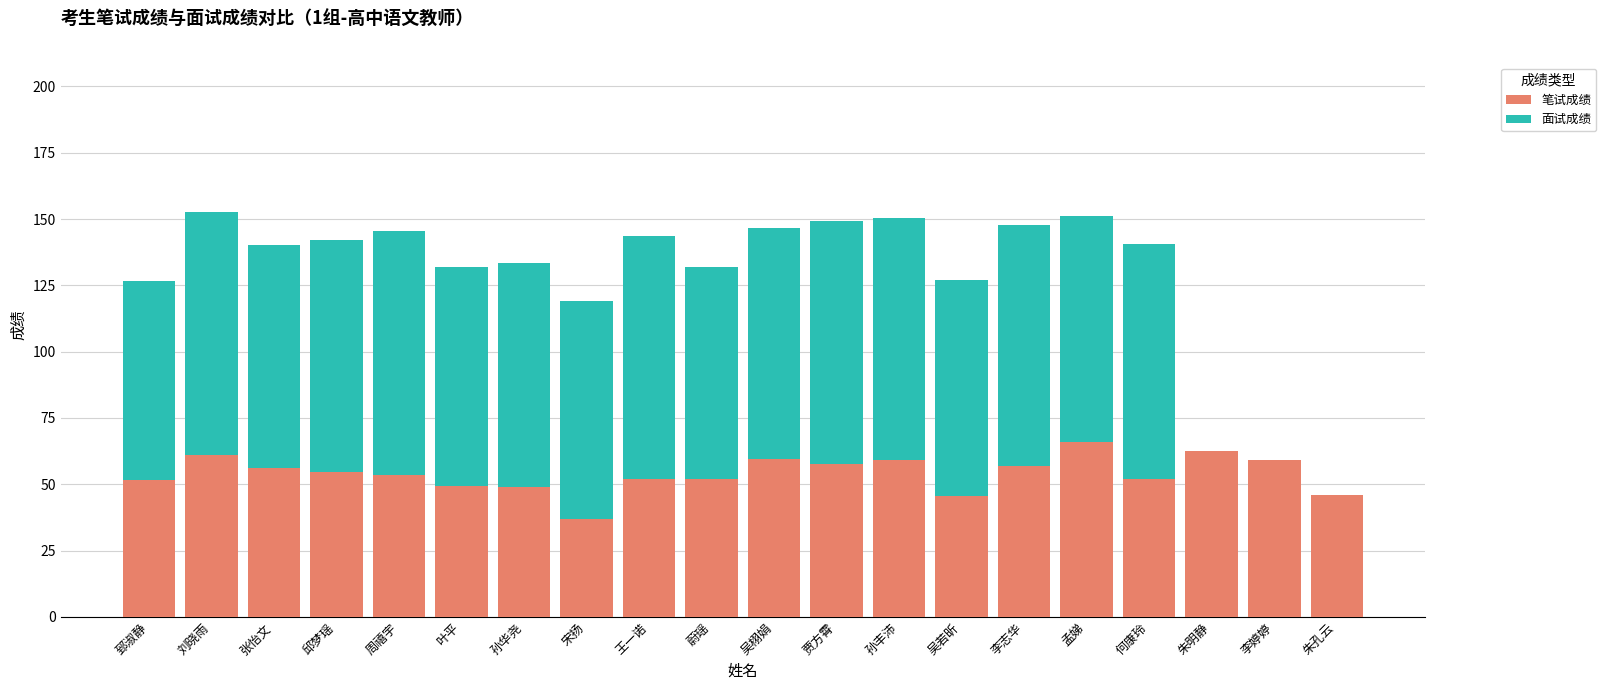

Does the chart contain stacked bars?

Yes